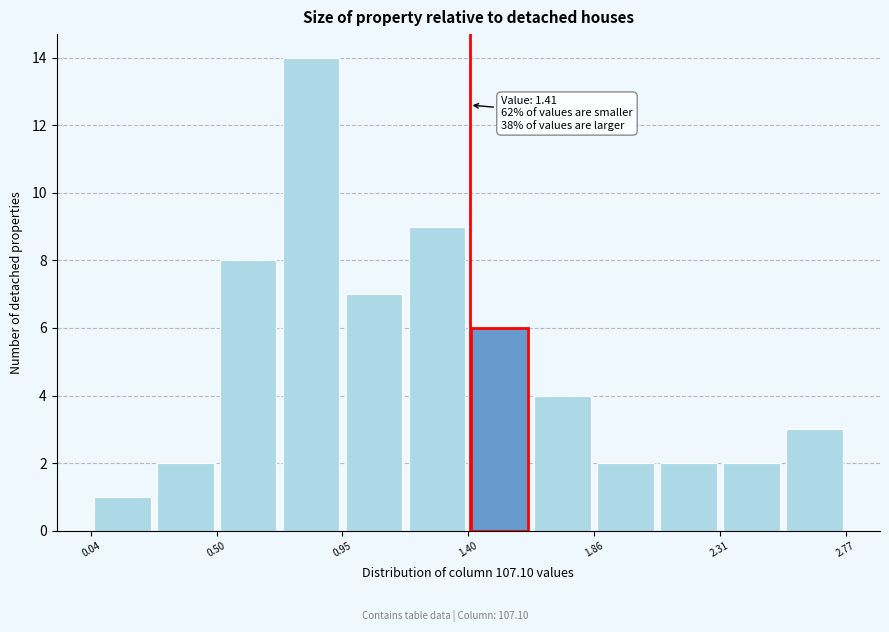

Which range on the x-axis has the tallest bar?

0.70 to 0.95